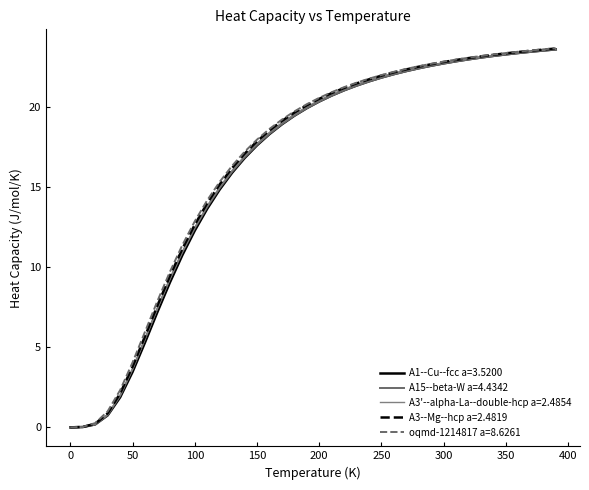

List the series in order of their peak value, highest first.

oqmd-1214817 a=8.6261, A3--Mg--hcp a=2.4819, A3'--alpha-La--double-hcp a=2.4854, A1--Cu--fcc a=3.5200, A15--beta-W a=4.4342